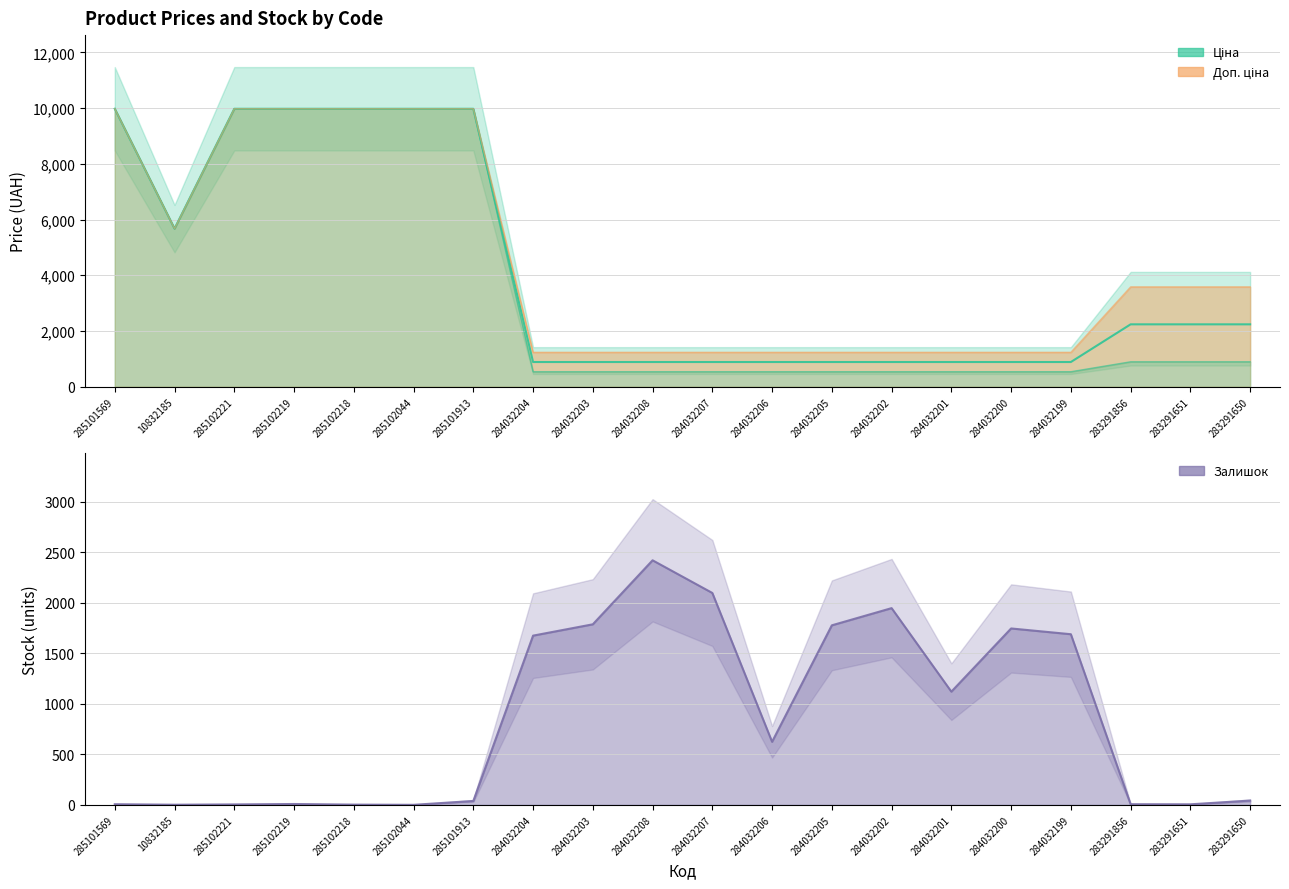

True or false: Mid price has more than 1 points higher than both neighbors.

False